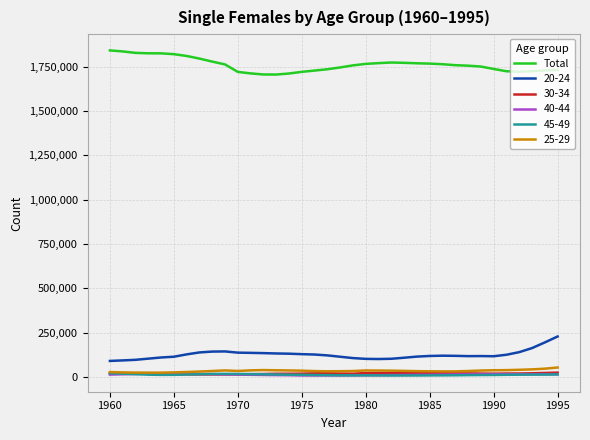

True or false: Total and 45-49 cross at least once.

False